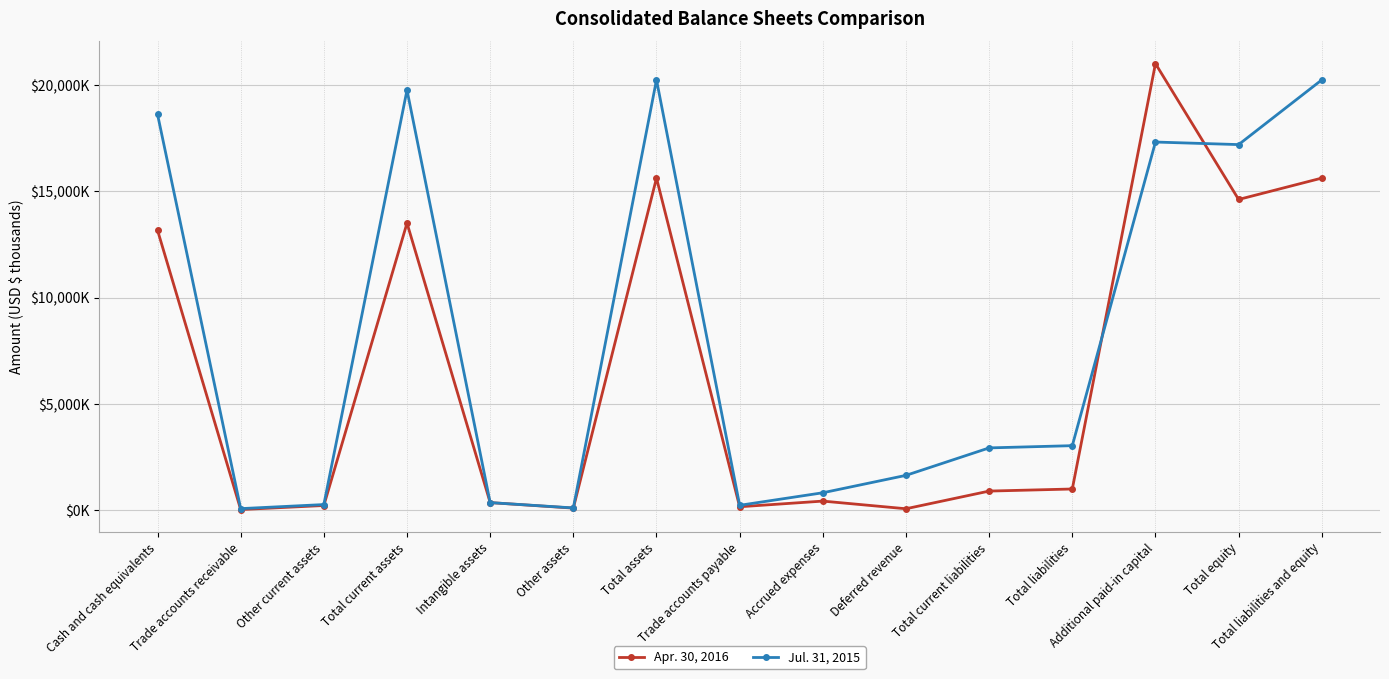

What is the sum of the Jul. 31, 2015 values at Total current assets and Accrued expenses?

20586